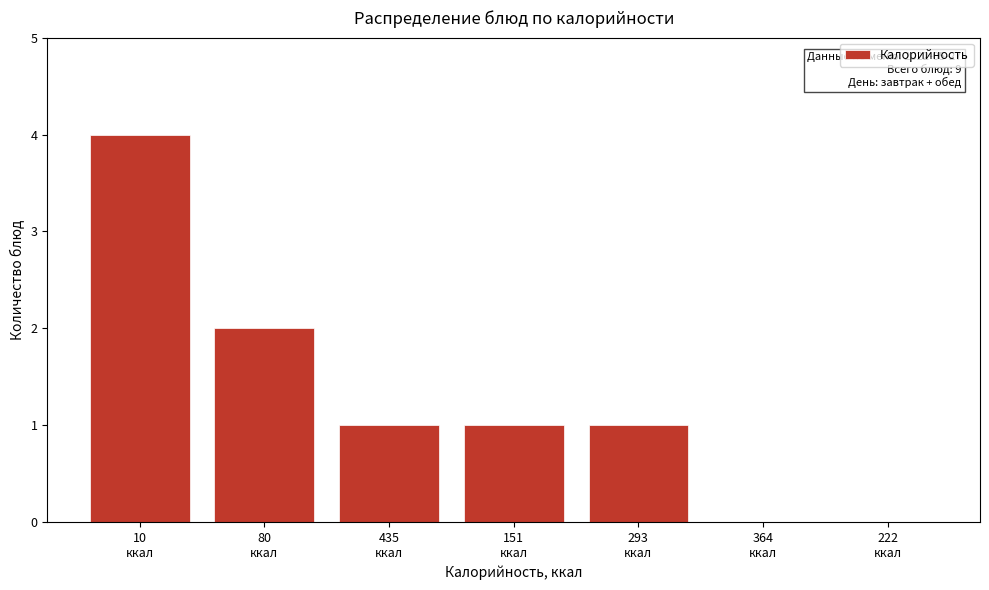

What is the sum of all values?

9